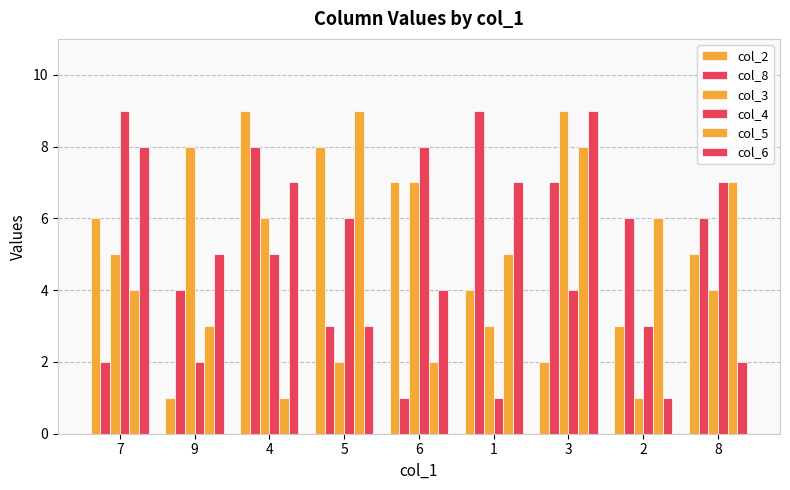

At which label does col_5 first exceed 5?

5